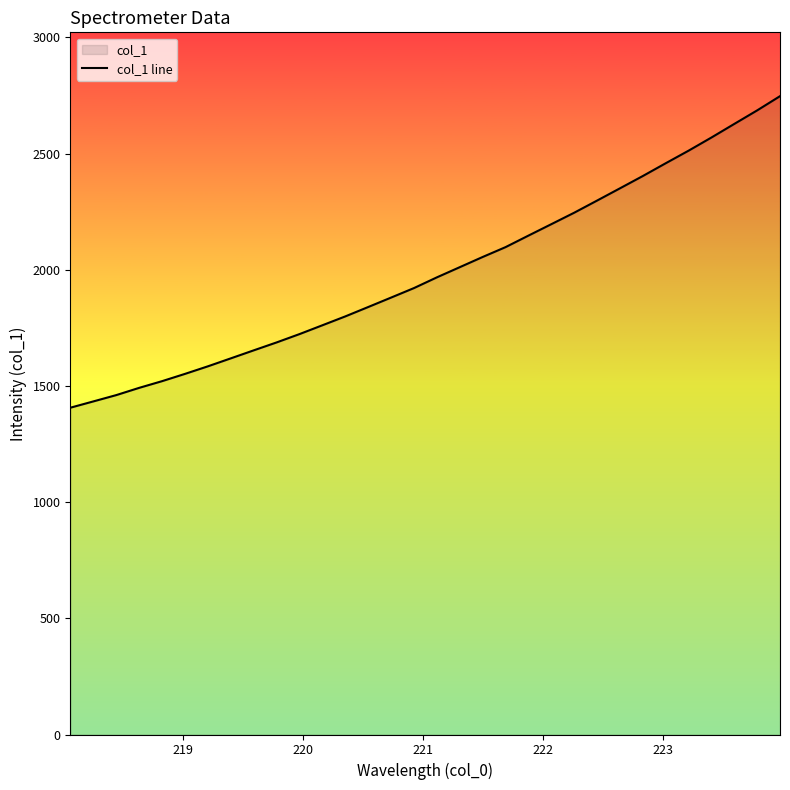

What is the maximum value shown in the chart?

2747.4